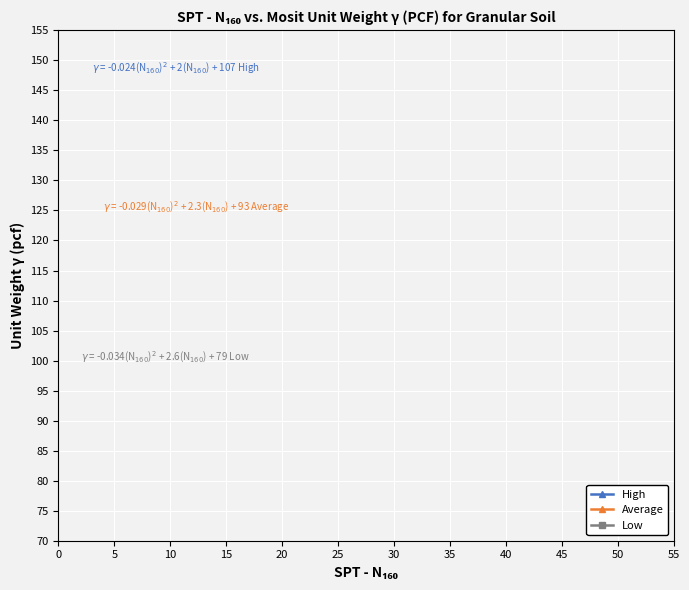

How many values in the Average series exceed 5?

4